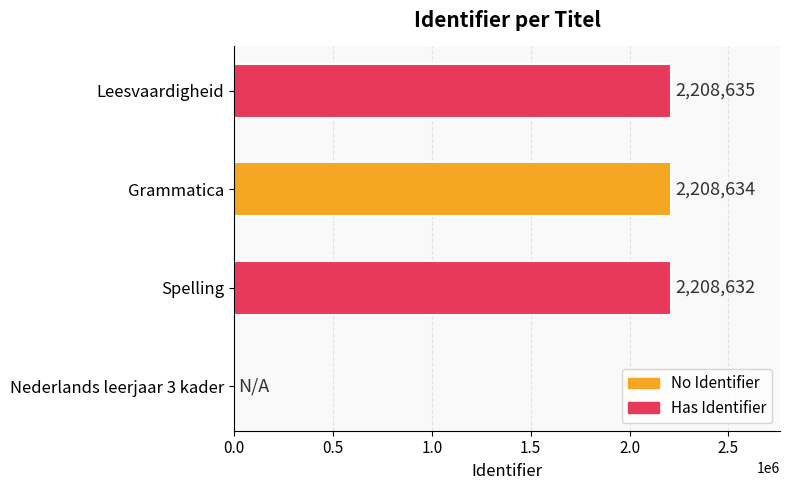

Does the chart contain stacked bars?

No